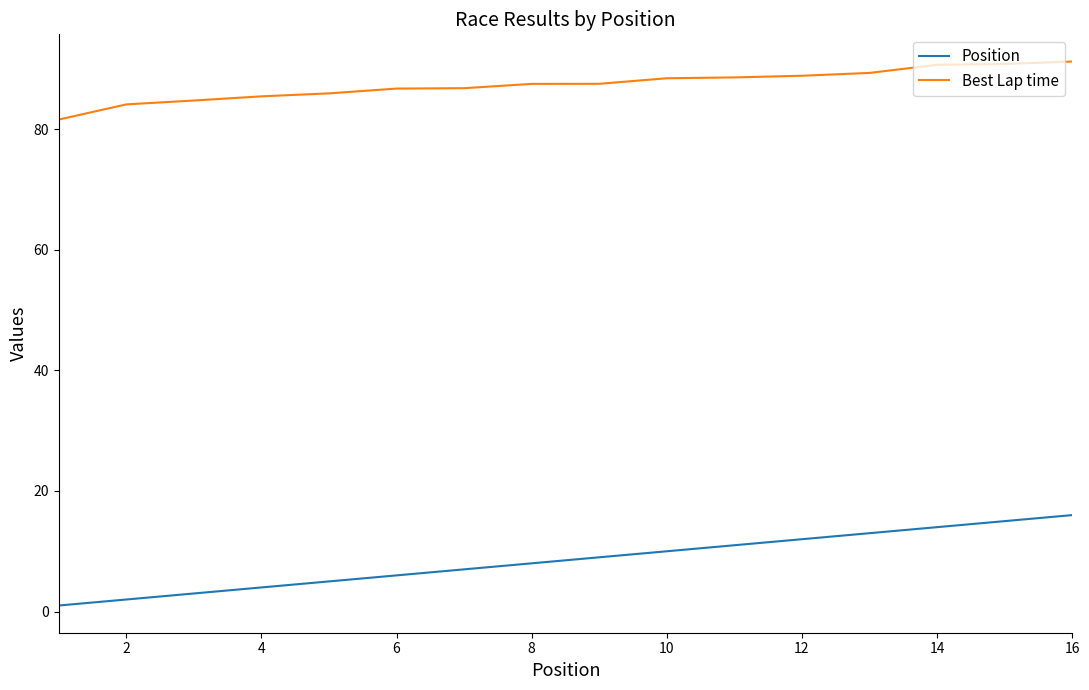

Which series has the largest total across all categories?

Best Lap time